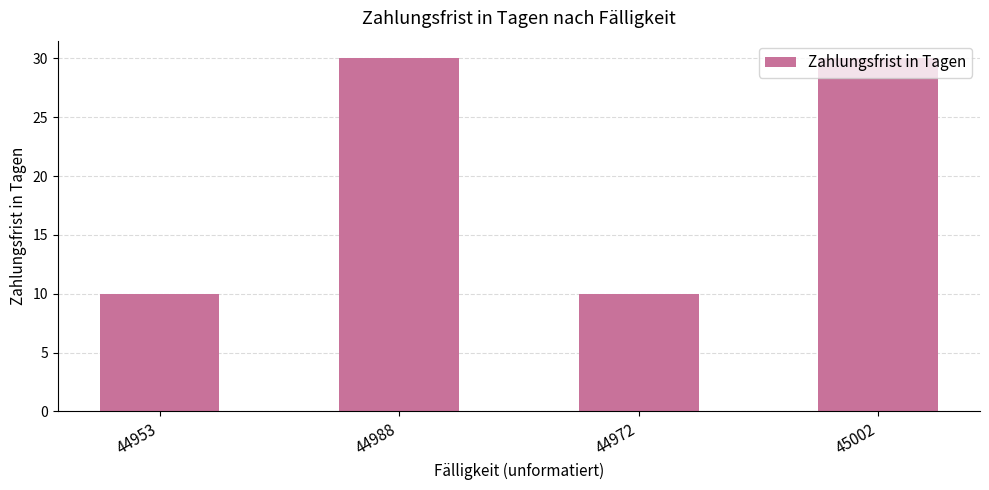

What is the sum of all values?

80